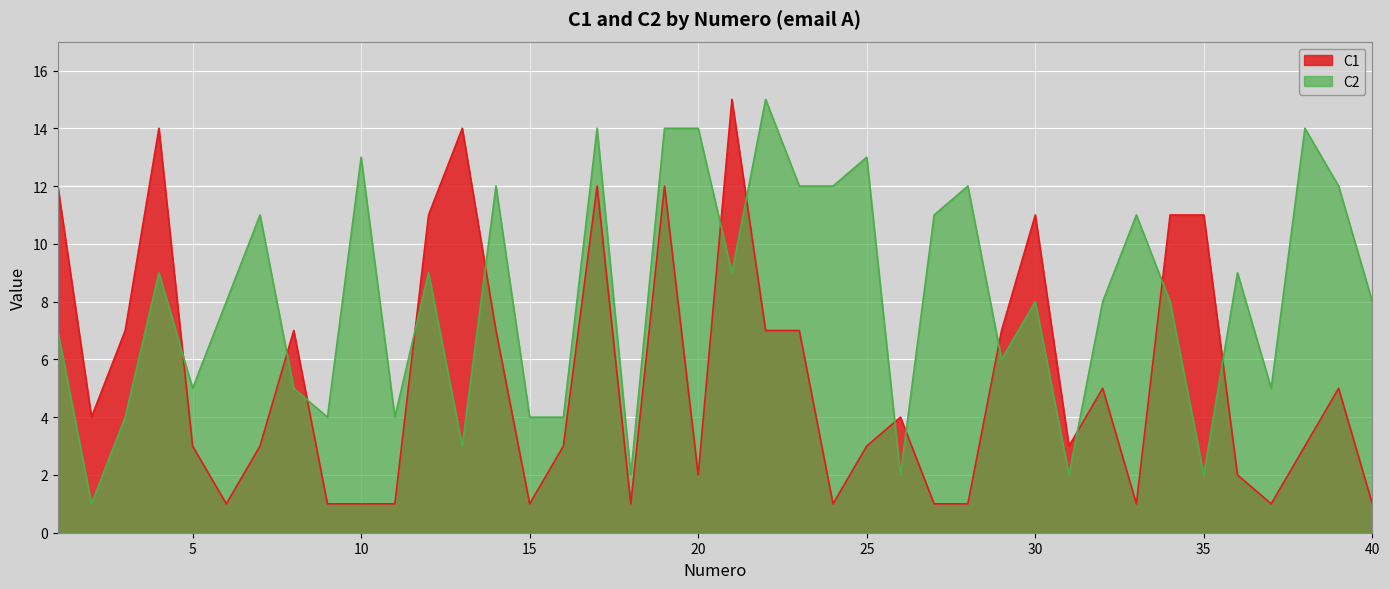

Reading left to right, what are all the values shown in this chart?

C1: 12	4	7	14	3	1	3	7	1	1	1	11	14	7	1	3	12	1	12	2	15	7	7	1	3	4	1	1	7	11	3	5	1	11	11	2	1	3	5	1
C2: 7	1	4	9	5	8	11	5	4	13	4	9	3	12	4	4	14	2	14	14	9	15	12	12	13	2	11	12	6	8	2	8	11	8	2	9	5	14	12	8